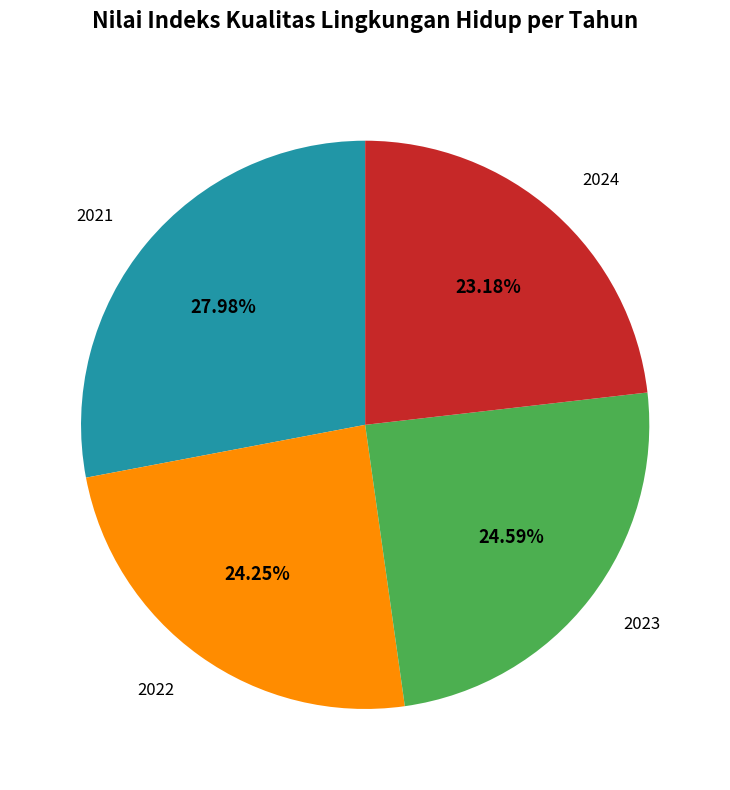

Is it true that 2021 is 28% of the pie?

True